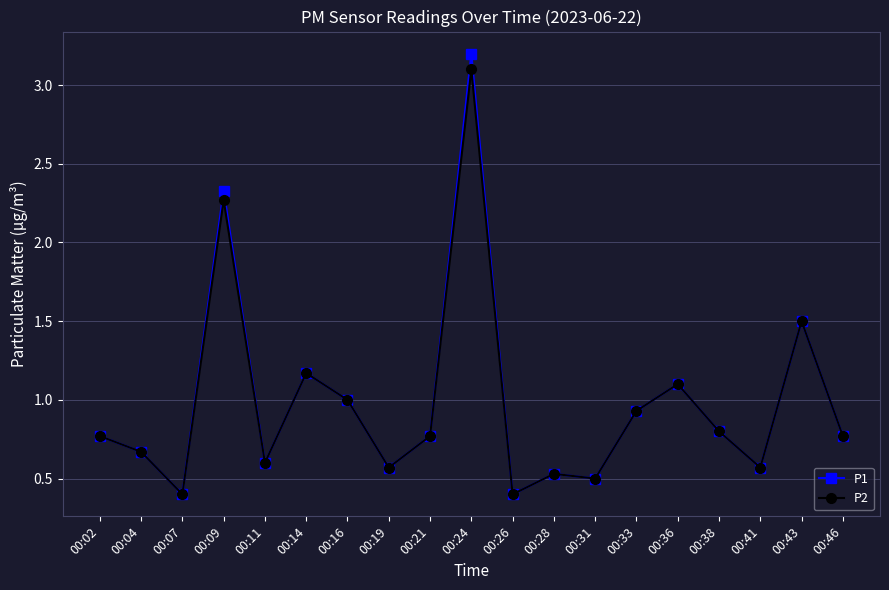

What is the sum of all P2 values?

18.4